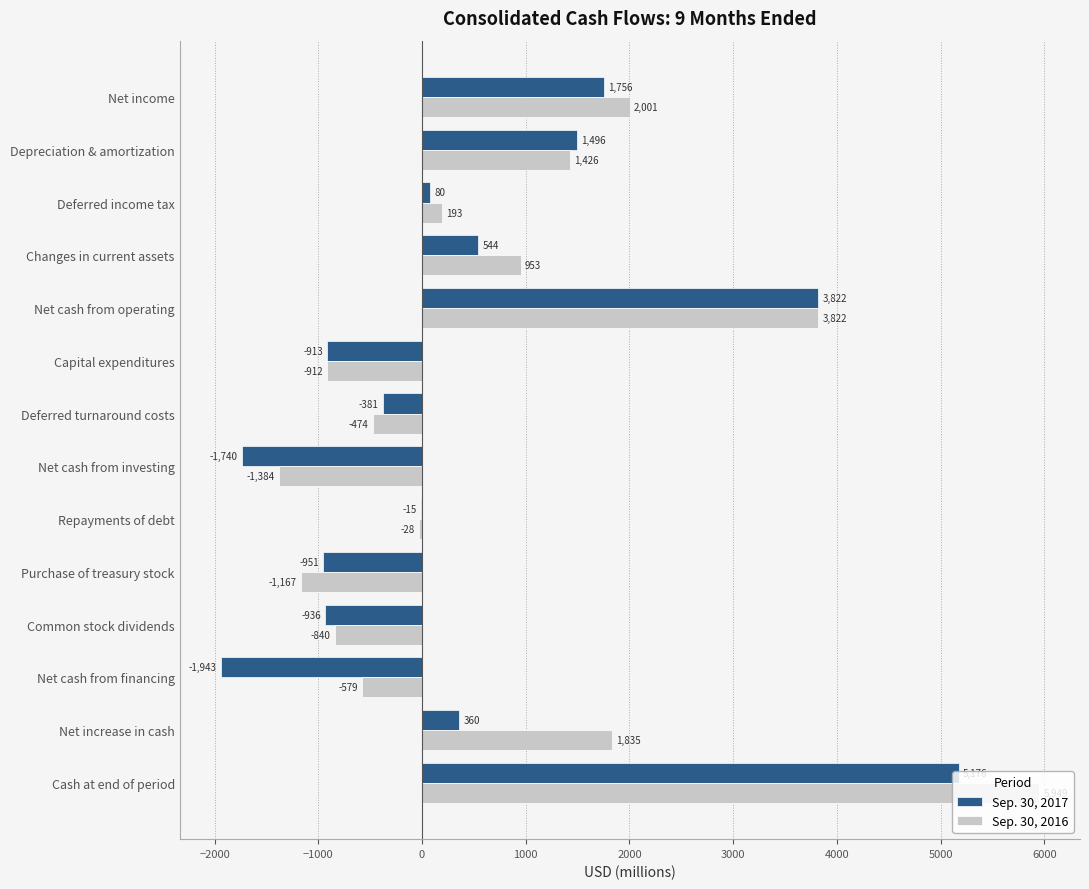

What is the maximum value for Sep. 30, 2017?

5176